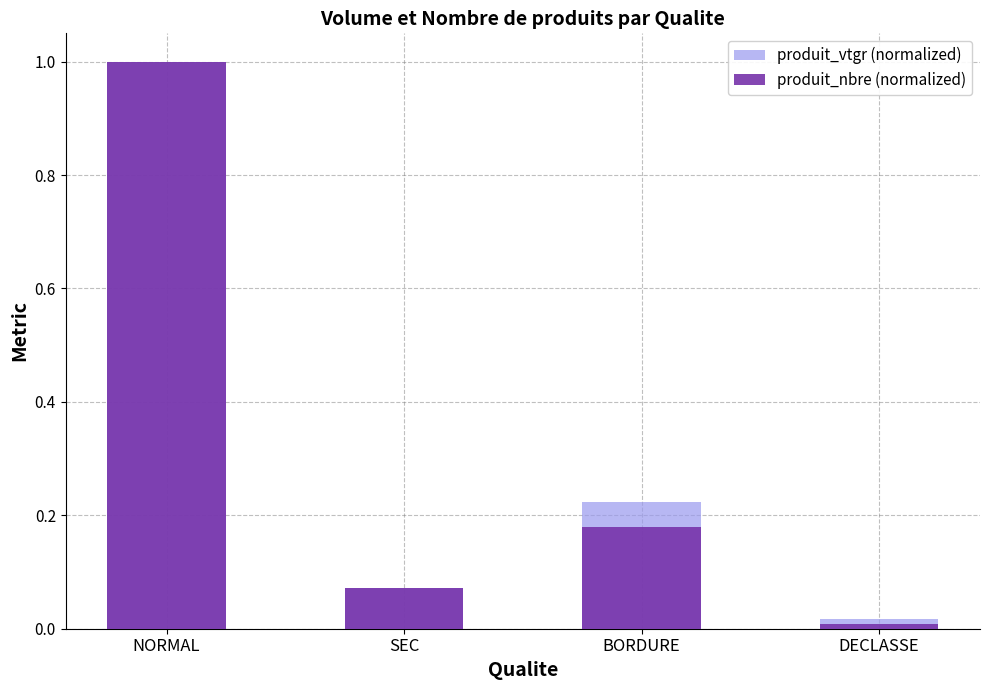

Between SEC and BORDURE, which series saw the biggest shift?

produit_vtgr (normalized)